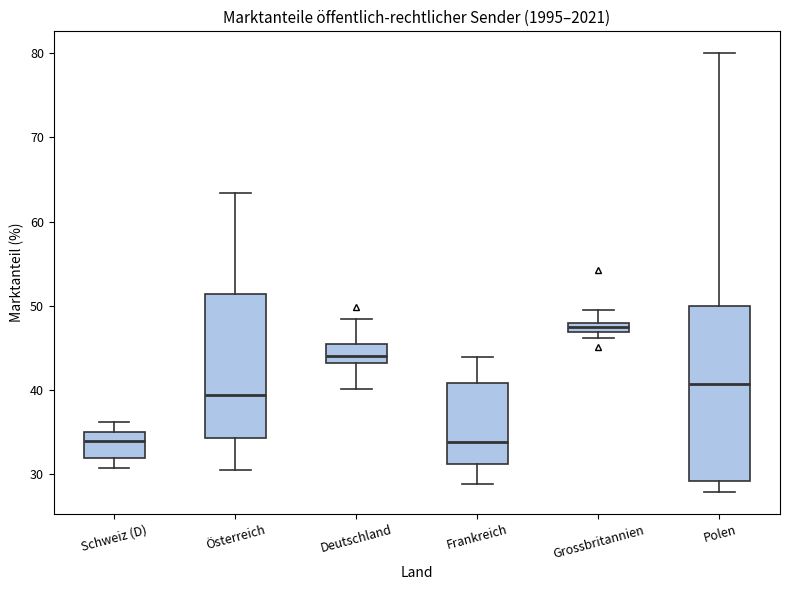

Where does the upper whisker of the box for Deutschland end on the y-axis? The values are not printed on the chart, so give them approximately, as read against the axis.

48